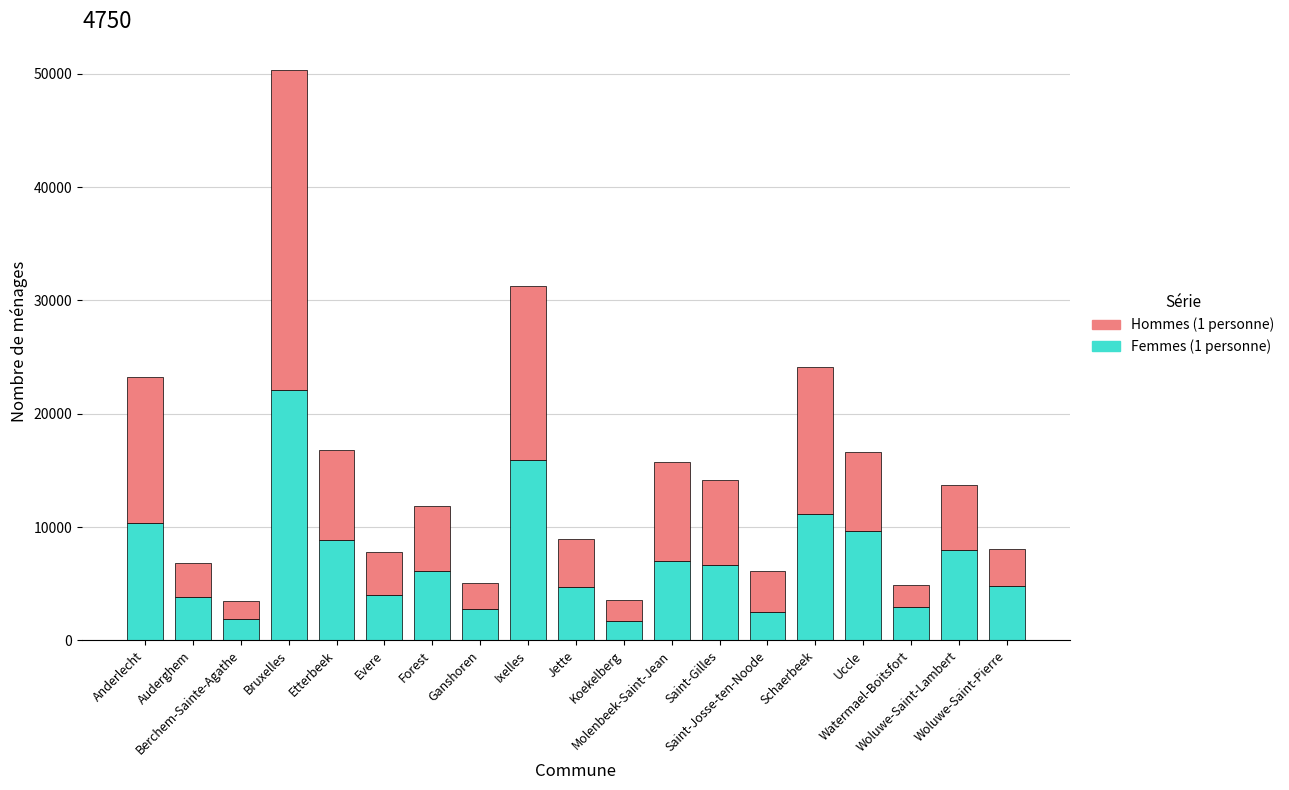

Are the bars grouped side by side (vs. stacked)?

No